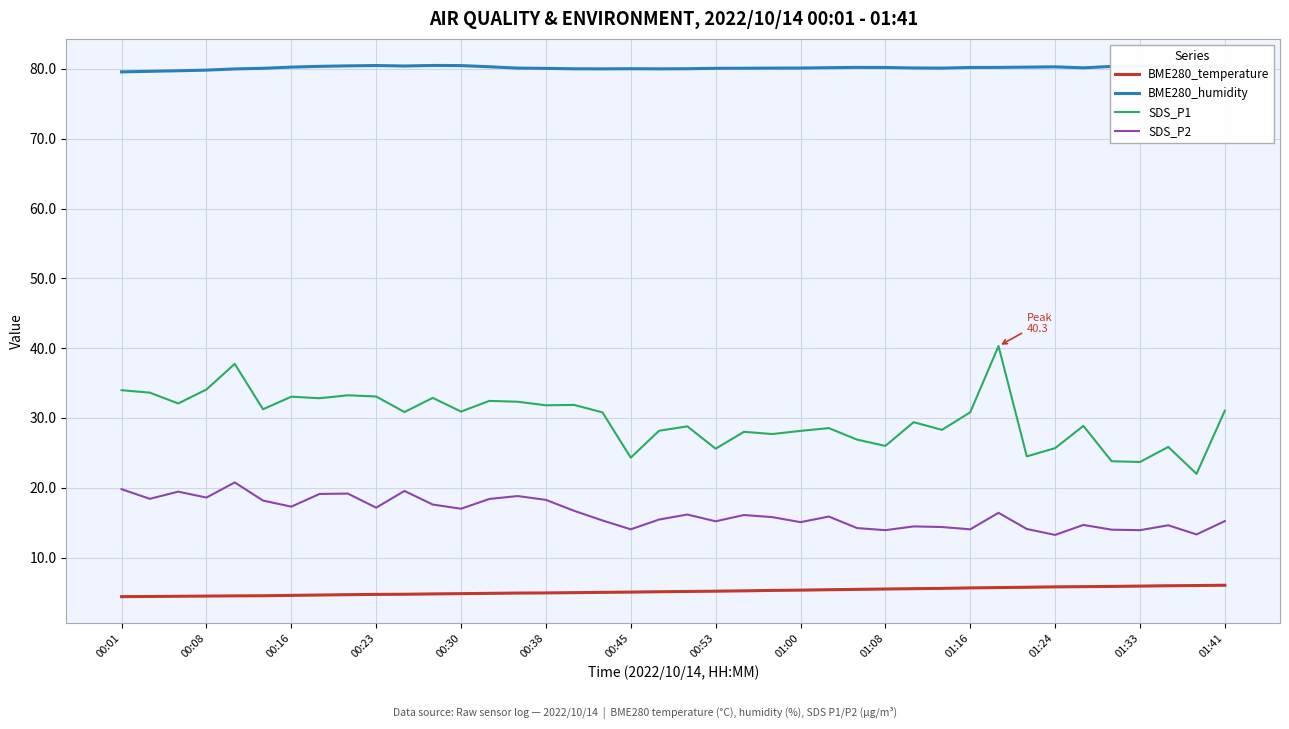

True or false: BME280_temperature and SDS_P2 cross at least once.

False